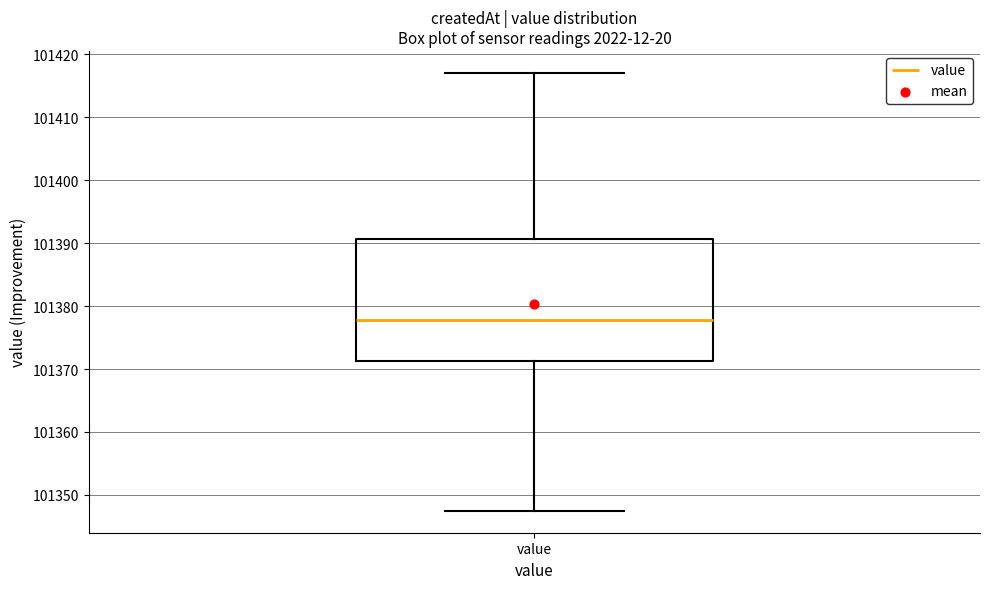

Transcribe this box plot: give where the median line is, the range the box spans, and where the two whiskers end, as read against the y-axis. The values are not printed on the chart, so give them approximately, as read against the axis.

median 101378, box 101371 to 101391, whiskers 101347 to 101417